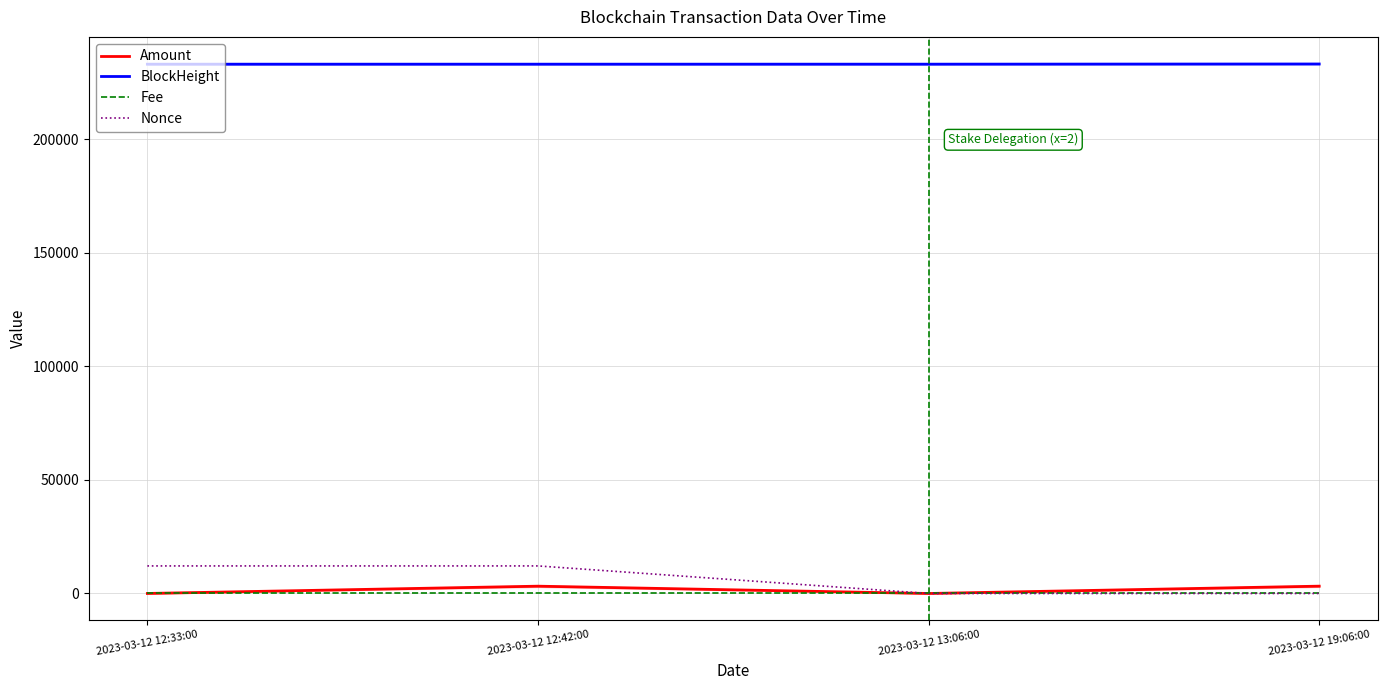

What are all the series names shown in the legend?

Amount, BlockHeight, Fee, Nonce